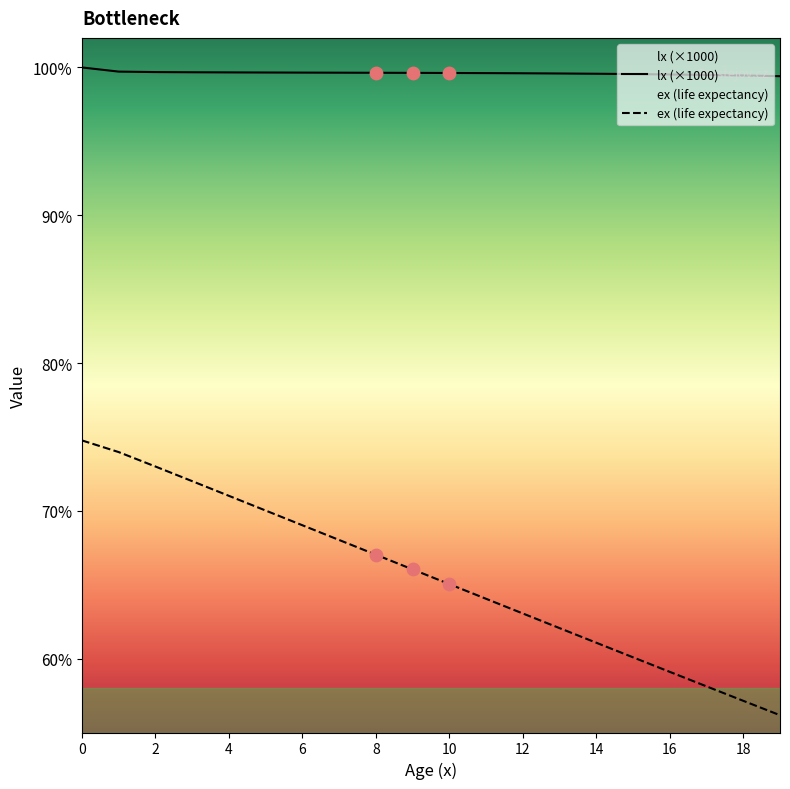

Is the value of lx at 6 greater than the value of ex at 17?

Yes